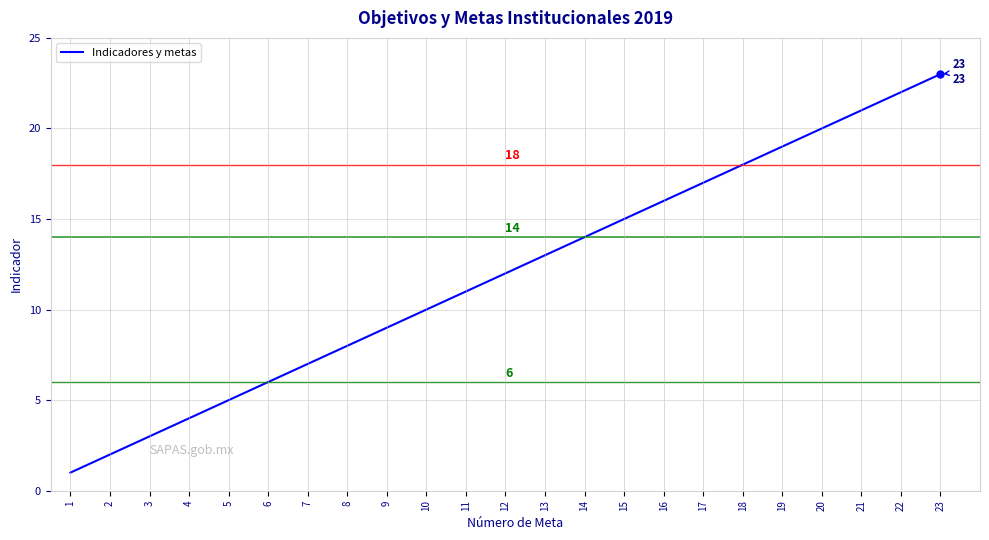

Reading left to right, extract all data points from this chart.

1=1	2=2	3=3	4=4	5=5	6=6	7=7	8=8	9=9	10=10	11=11	12=12	13=13	14=14	15=15	16=16	17=17	18=18	19=19	20=20	21=21	22=22	23=23